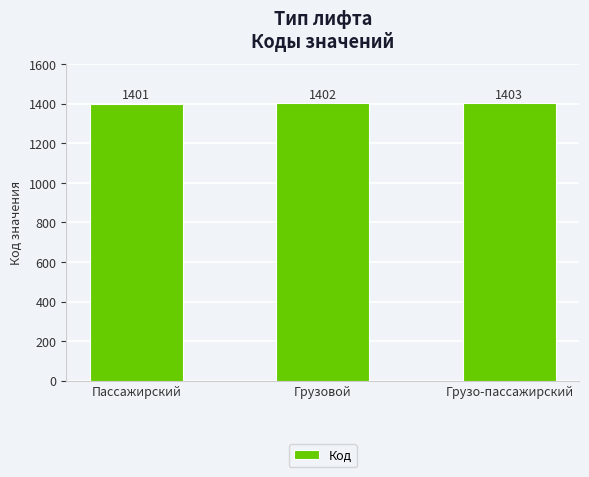

What is the label of the 3rd bar from the left?

Грузо-пассажирский